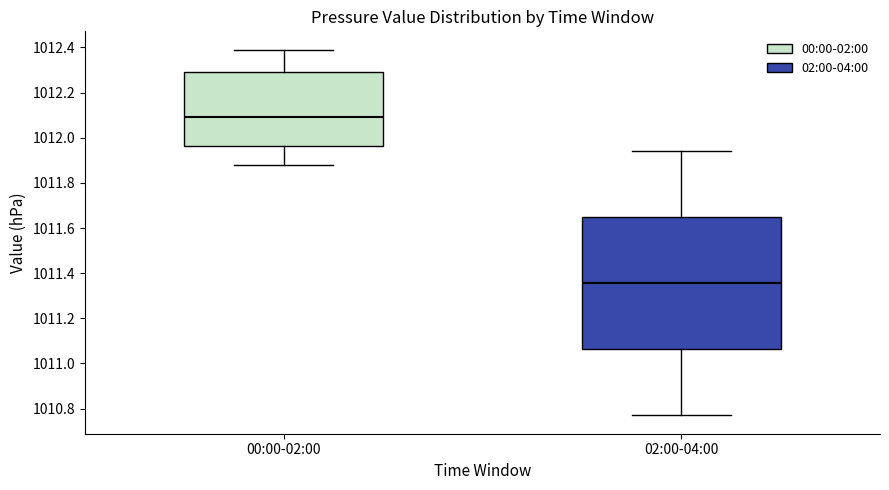

Reading left to right, read every box against the y-axis: the position of its median line, the range the box covers, and the ends of its whiskers. The values are not printed on the chart, so give them approximately, as read against the axis.

00:00-02:00: median 1012.10, box 1011.96 to 1012.30, whiskers 1011.88 to 1012.40
02:00-04:00: median 1011.36, box 1011.06 to 1011.64, whiskers 1010.78 to 1011.94